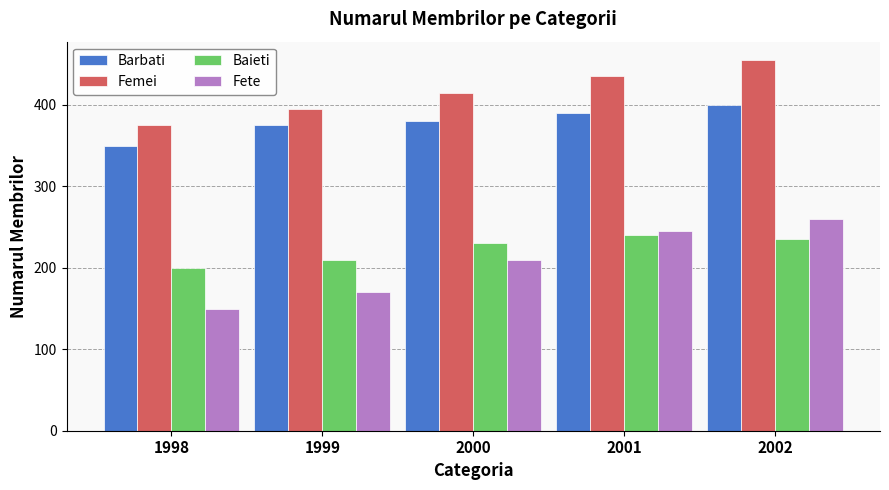

How many distinct data groups are displayed?

4